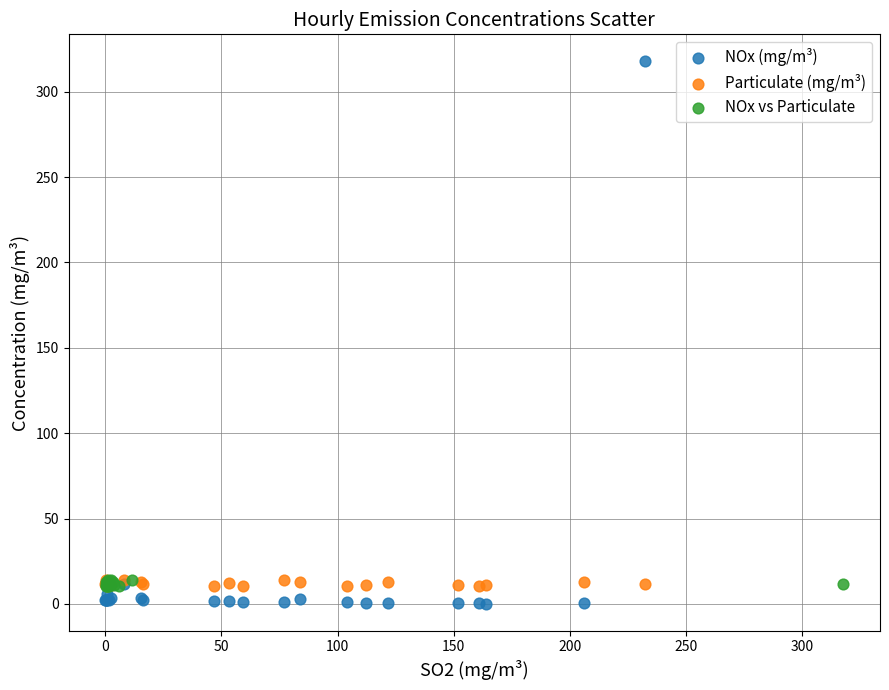

Which series contains the highest Y value?

NOx (mg/m³)